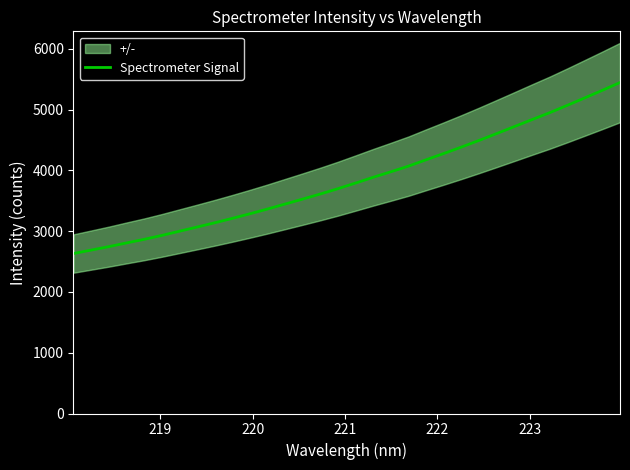

What is the difference between the maximum and minimum values?

2814.3